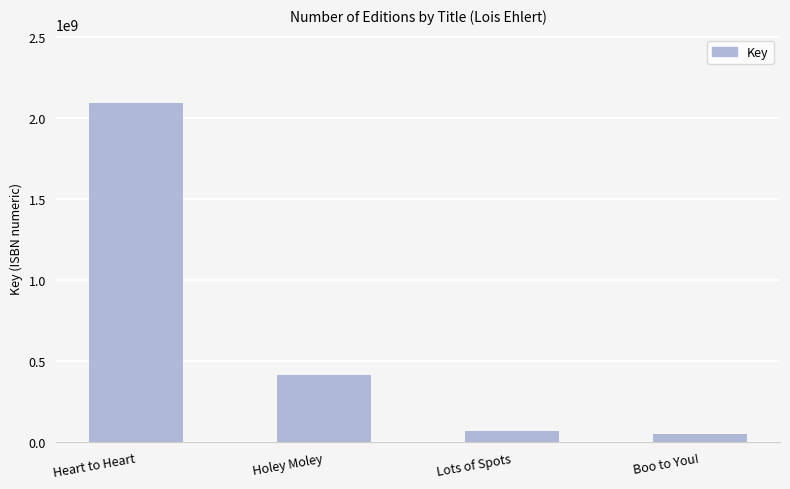

How many bars are there in total?

4